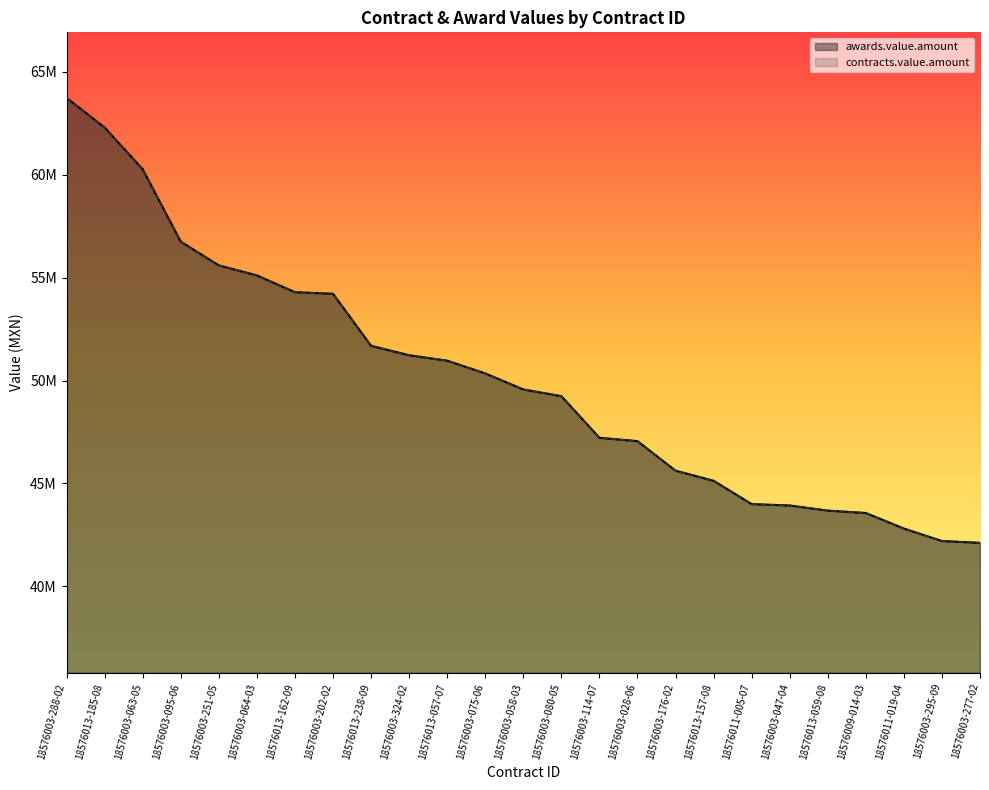

True or false: awards.value.amount and contracts.value.amount intersect in this chart.

False